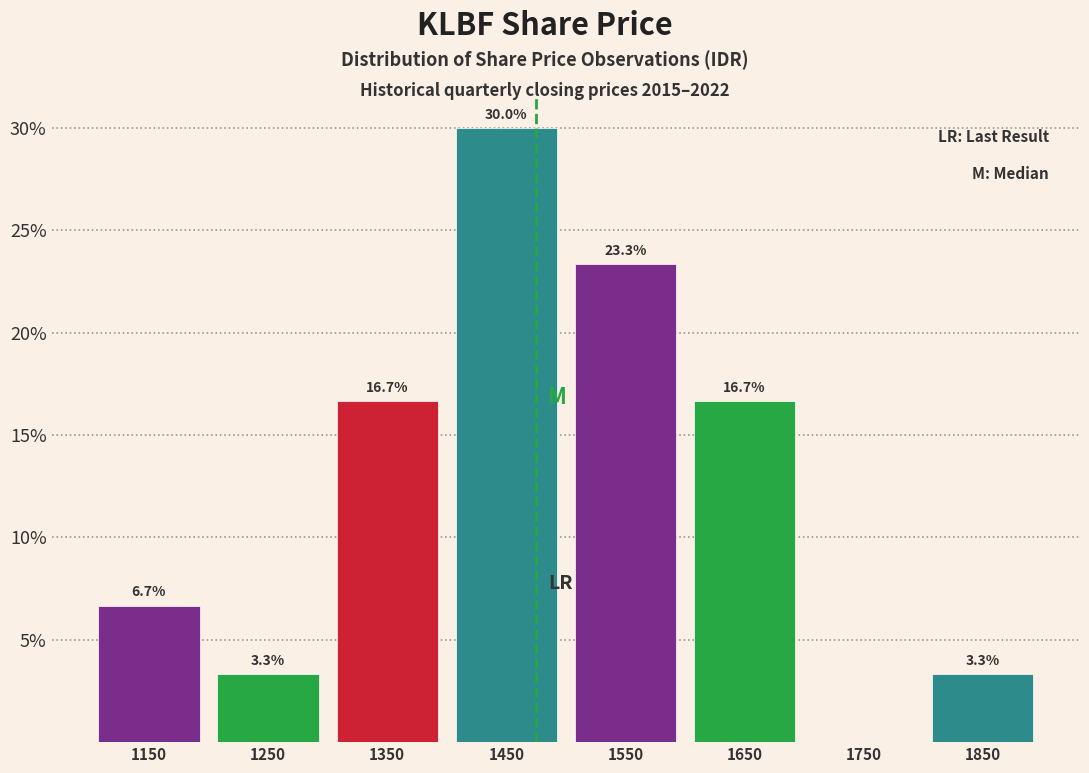

Reading right to left, transcribe all the data shown in this chart.

1850=3.3	1750=0.0	1650=16.7	1550=23.3	1450=30.0	1350=16.7	1250=3.3	1150=6.7